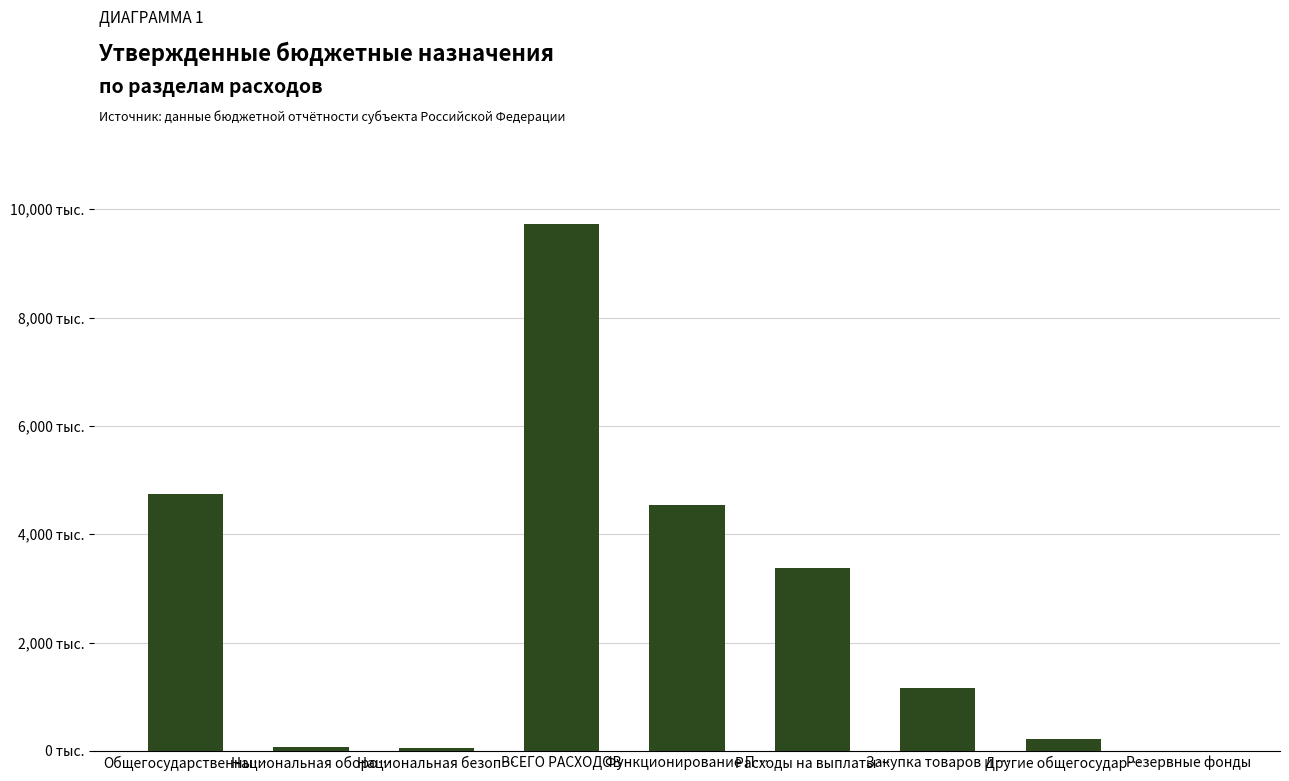

Does the chart contain stacked bars?

No